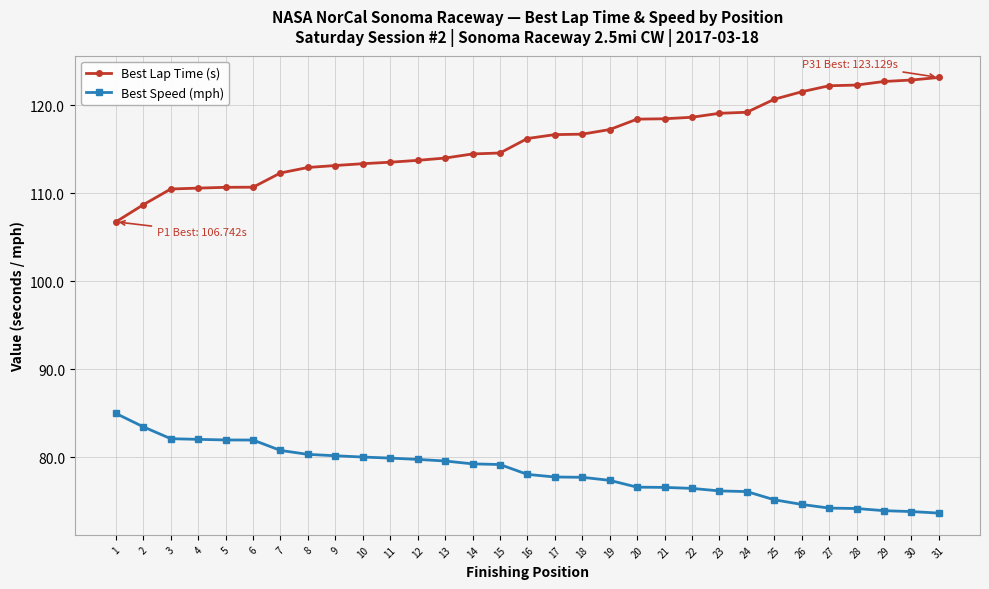

The value of Best Speed (mph) at 18 is 20.8. True or false?

False